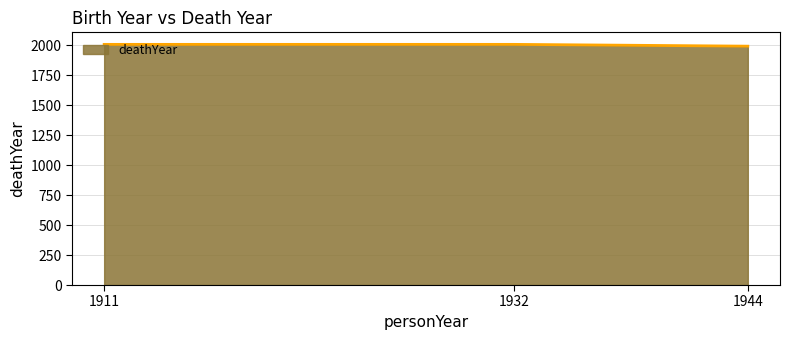

What is the difference between the maximum and minimum values?

15